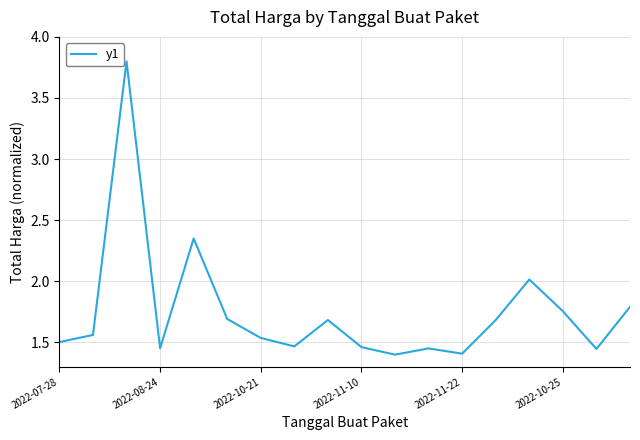

What is the maximum value shown in the chart?

3.8